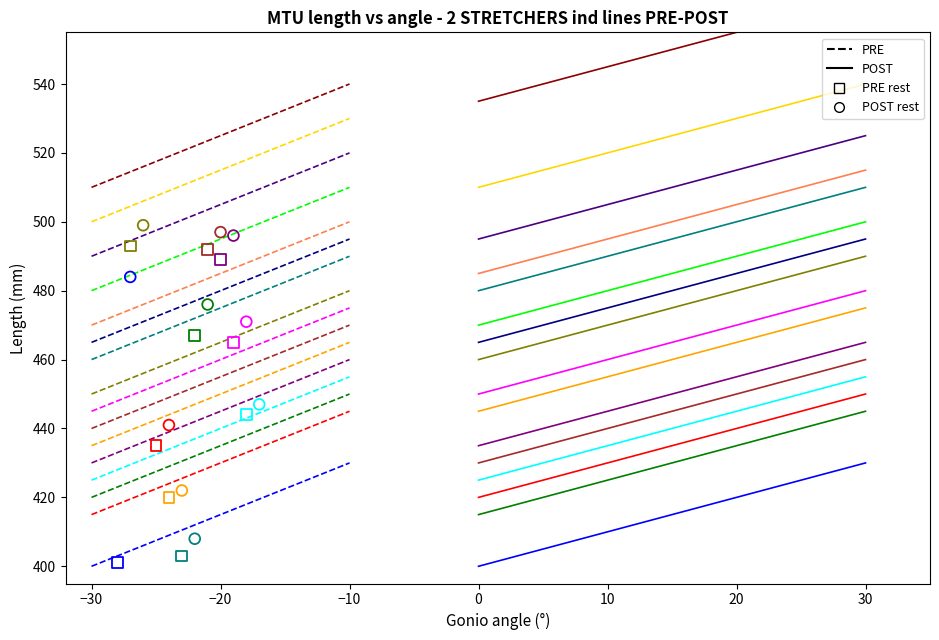

Which series reaches the minimum Y coordinate?

PRE rest